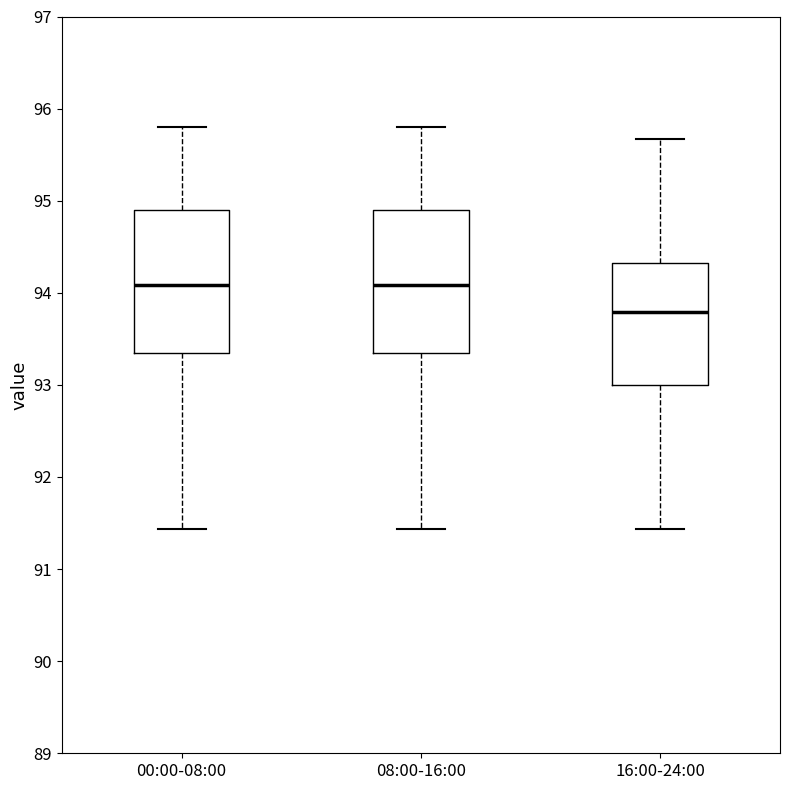

Reading left to right, transcribe this box plot: for each box, give where its median line is, the range the box spans, and where its two whiskers end, as read against the y-axis. The values are not printed on the chart, so give them approximately, as read against the axis.

00:00-08:00: median 94.1, box 93.3 to 94.9, whiskers 91.4 to 95.8
08:00-16:00: median 94.1, box 93.3 to 94.9, whiskers 91.4 to 95.8
16:00-24:00: median 93.8, box 93.0 to 94.3, whiskers 91.4 to 95.7